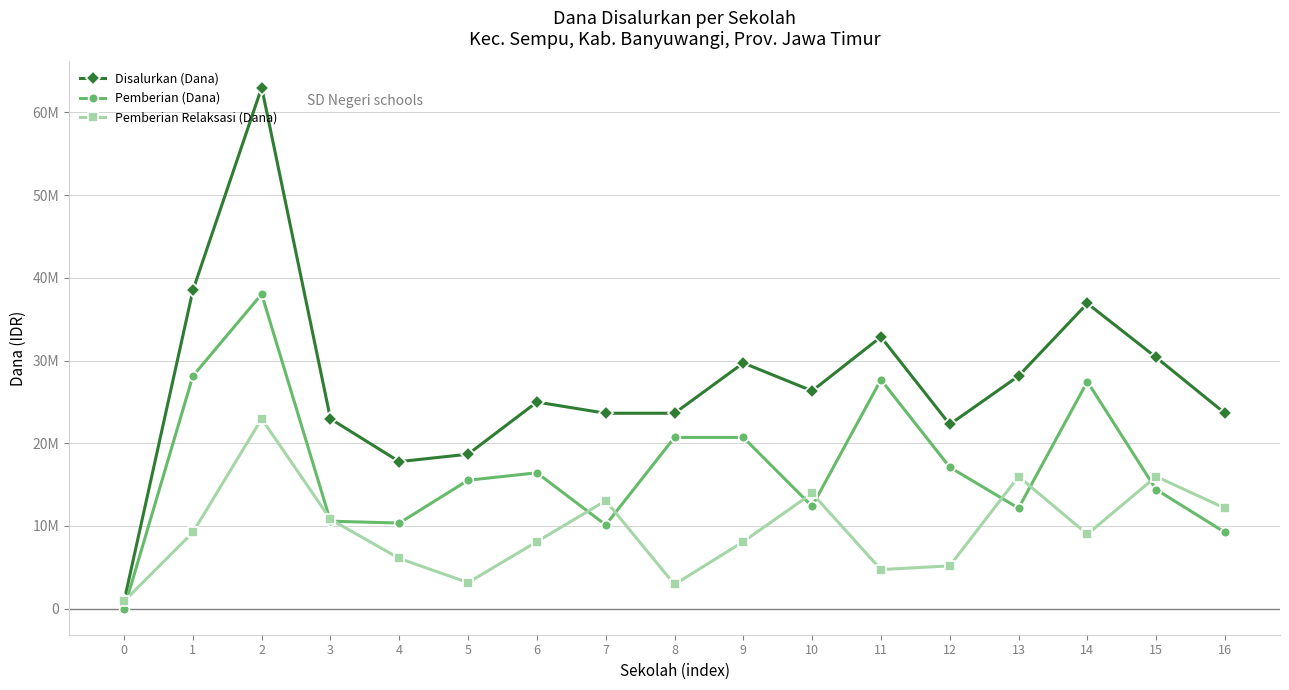

What are all the series names shown in the legend?

Disalurkan (Dana), Pemberian (Dana), Pemberian Relaksasi (Dana)